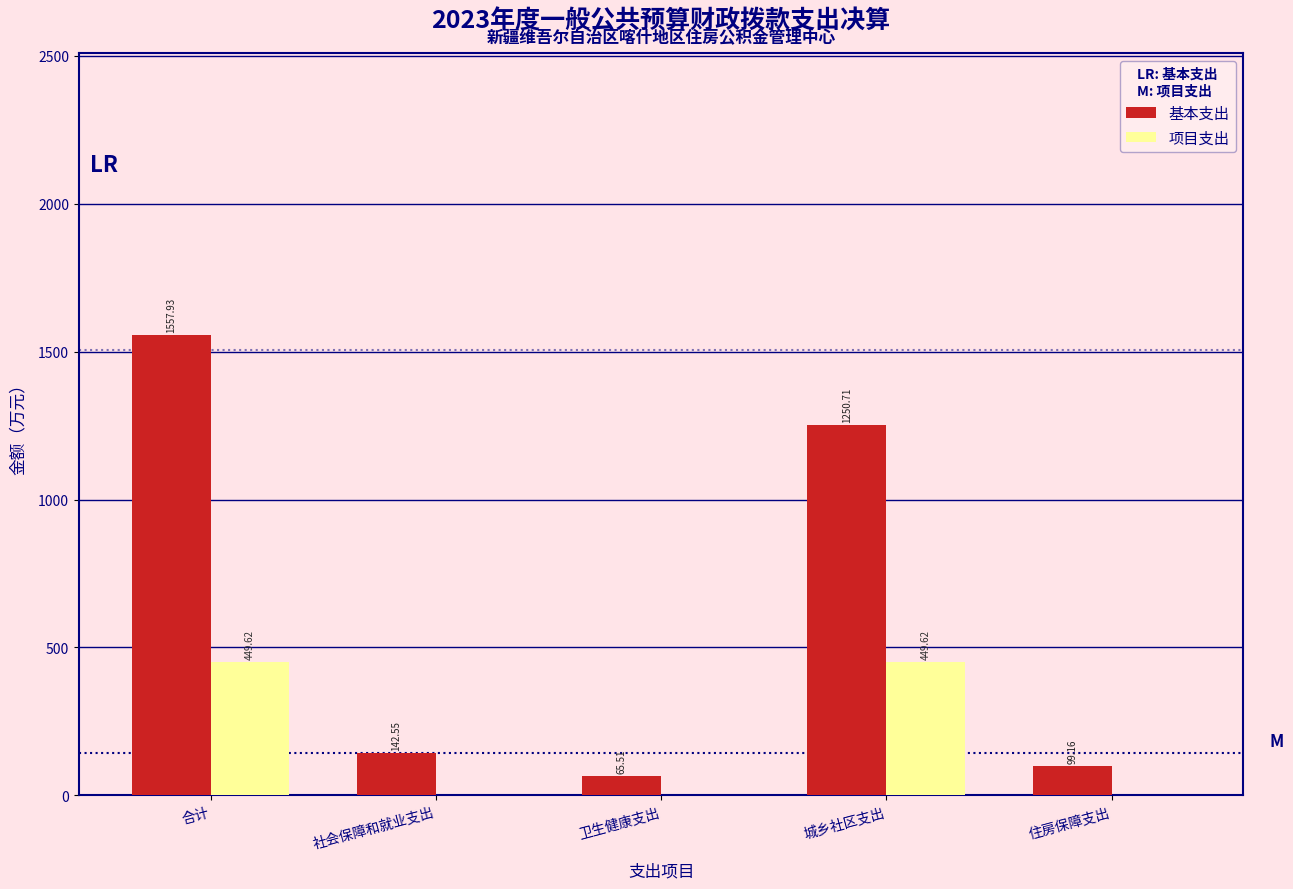

Which series has the largest total across all categories?

基本支出